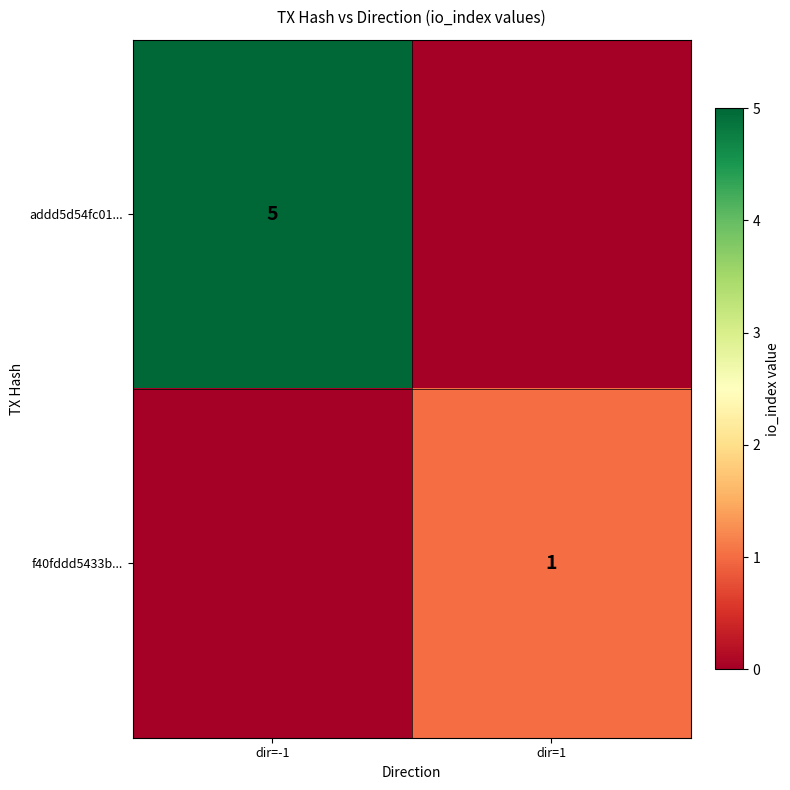

Is it true that f40fddd5433b... equals 1 at dir=1?

True